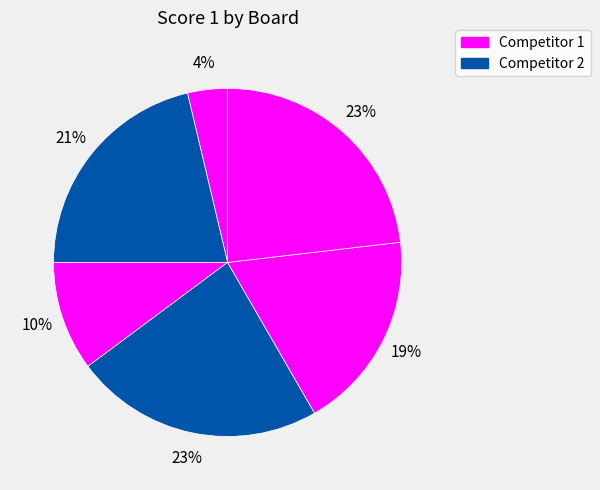

How many segments does this pie chart have?

6